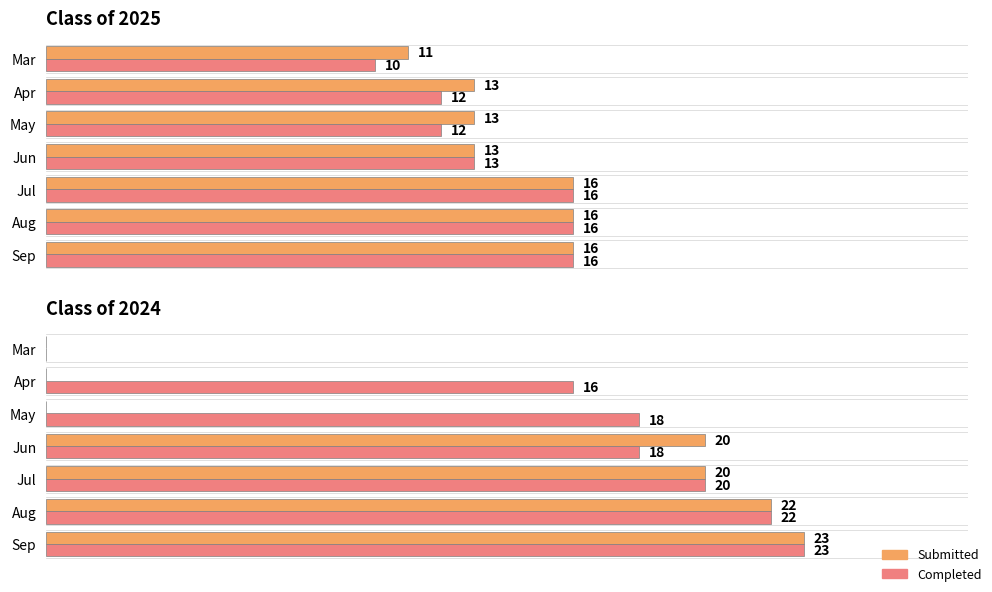

At how many categories does at least one series exceed 21?

2